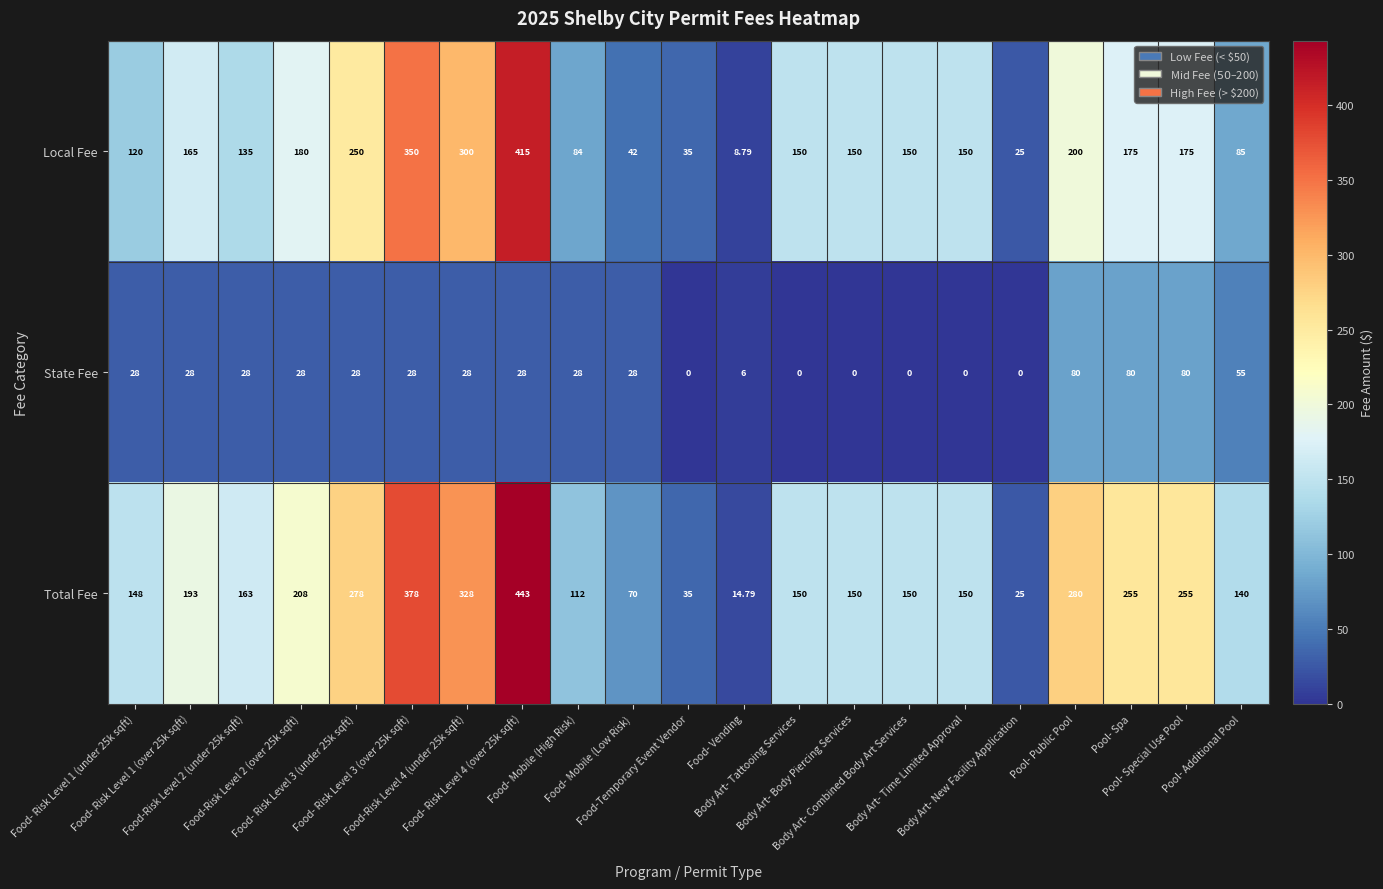

Rank the series by their maximum value, from lowest to highest.

State Fee, Local Fee, Total Fee